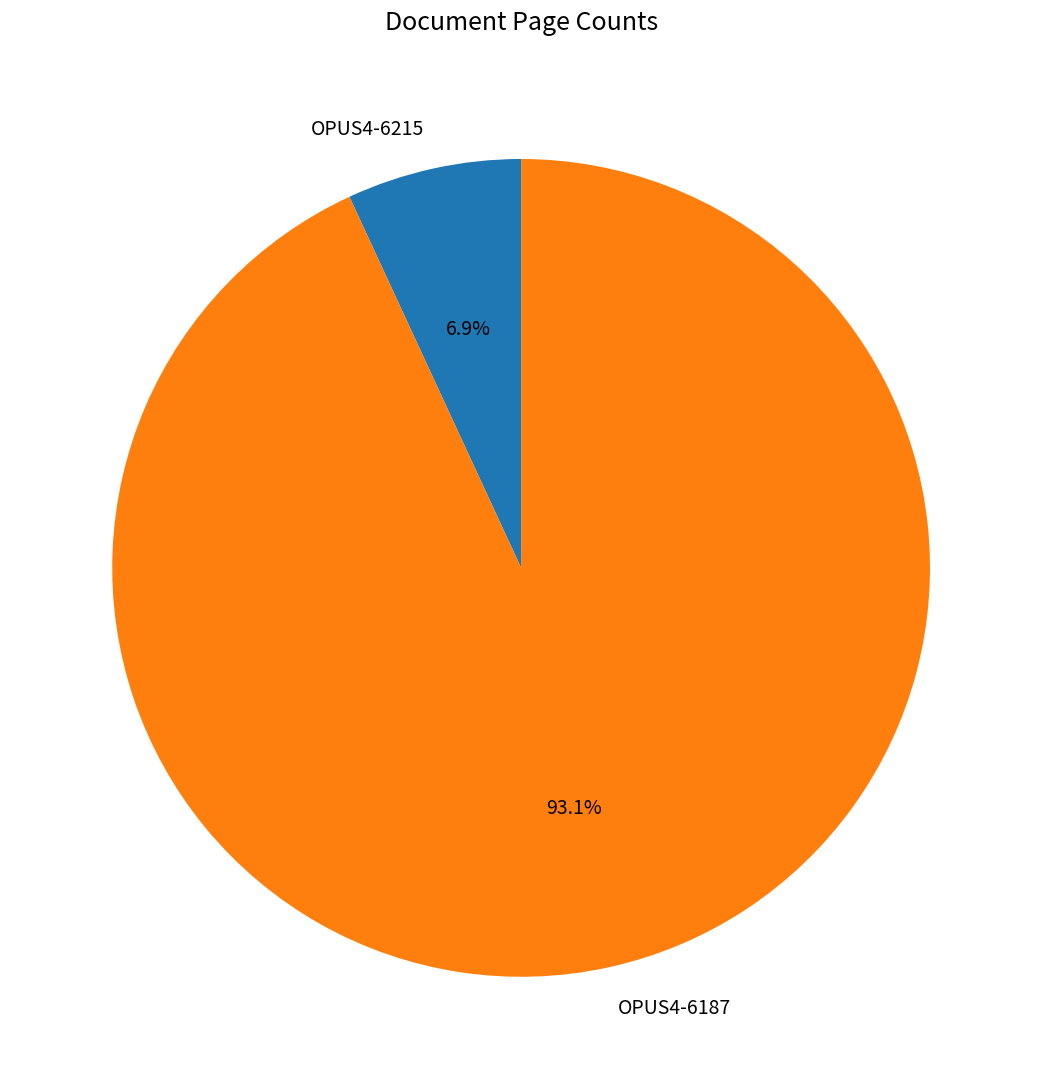

The OPUS4-6215 slice represents 7% of the pie. True or false?

True